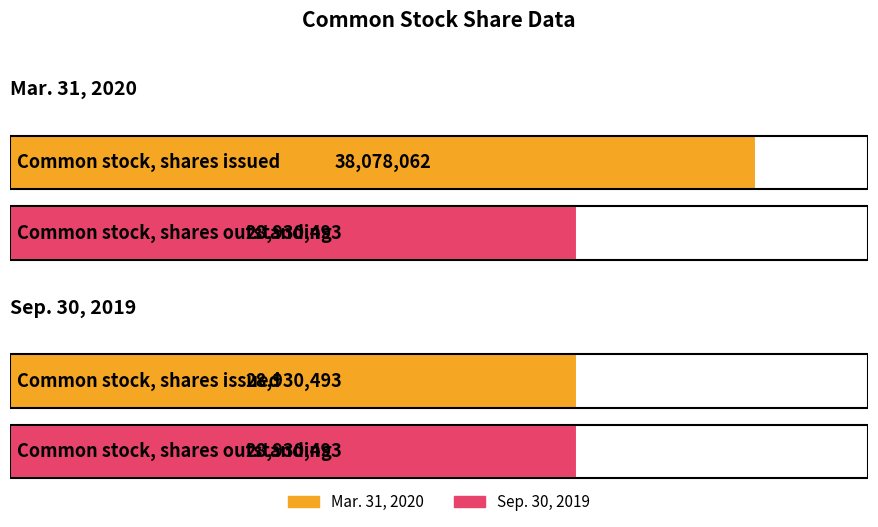

Between Common stock, shares issued and Common stock, shares outstanding, which series saw the biggest shift?

Mar. 31, 2020